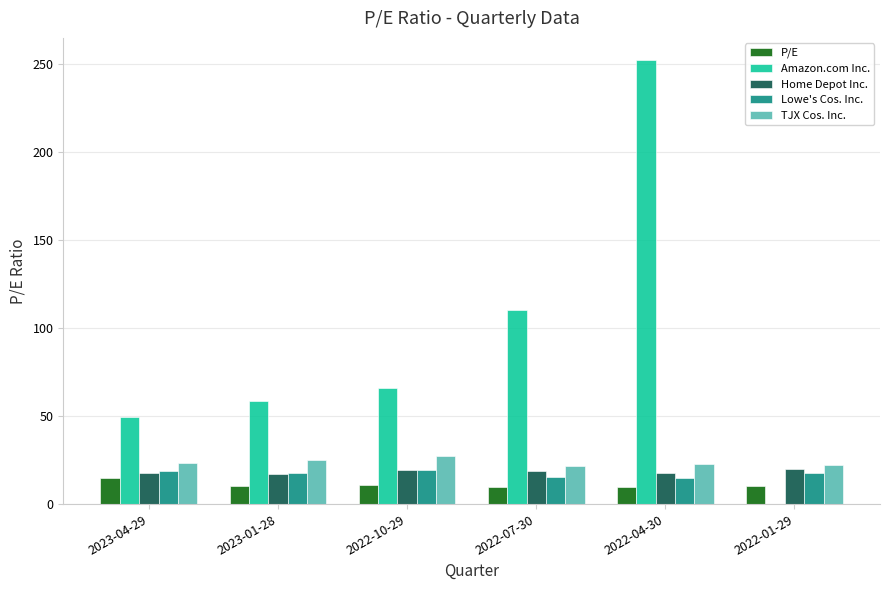

What is the total value across all series at 2022-01-29?

70.5